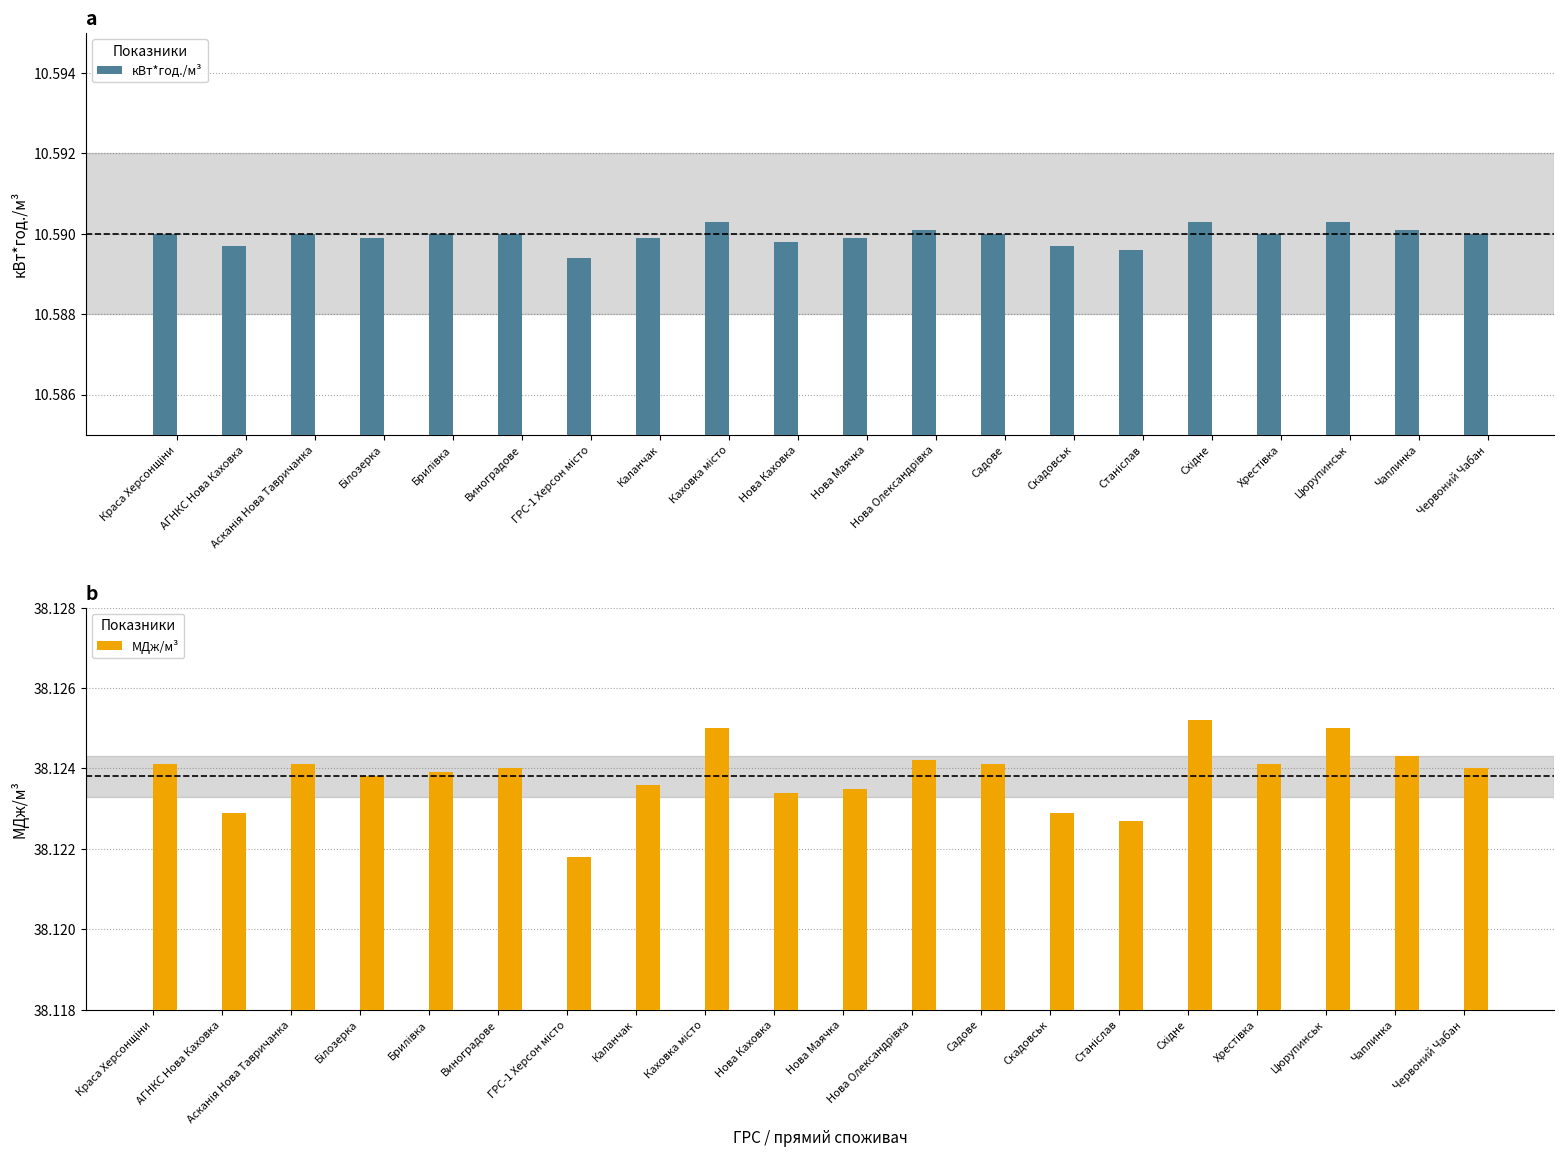

What value does the МДж/м³ series have at АГНКС Нова Каховка?

38.1